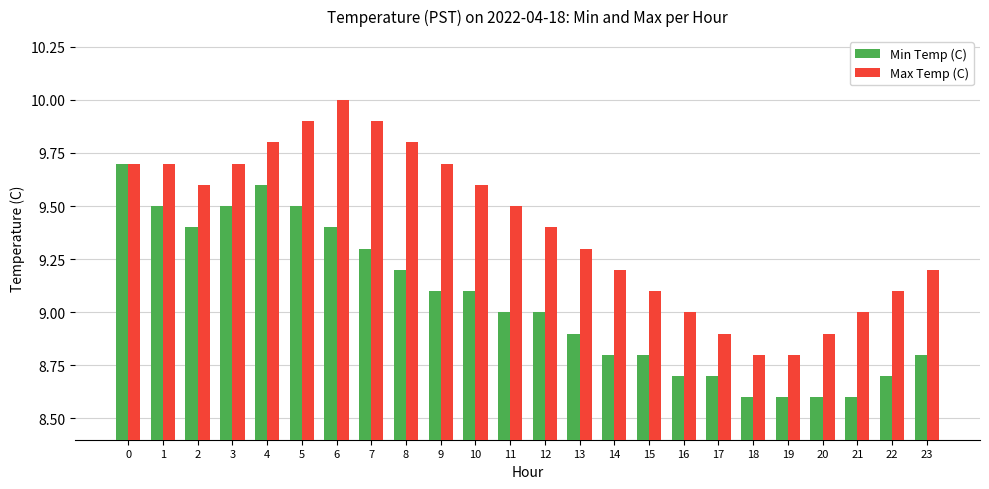

Rank the series by their maximum value, from highest to lowest.

Max Temp (C), Min Temp (C)